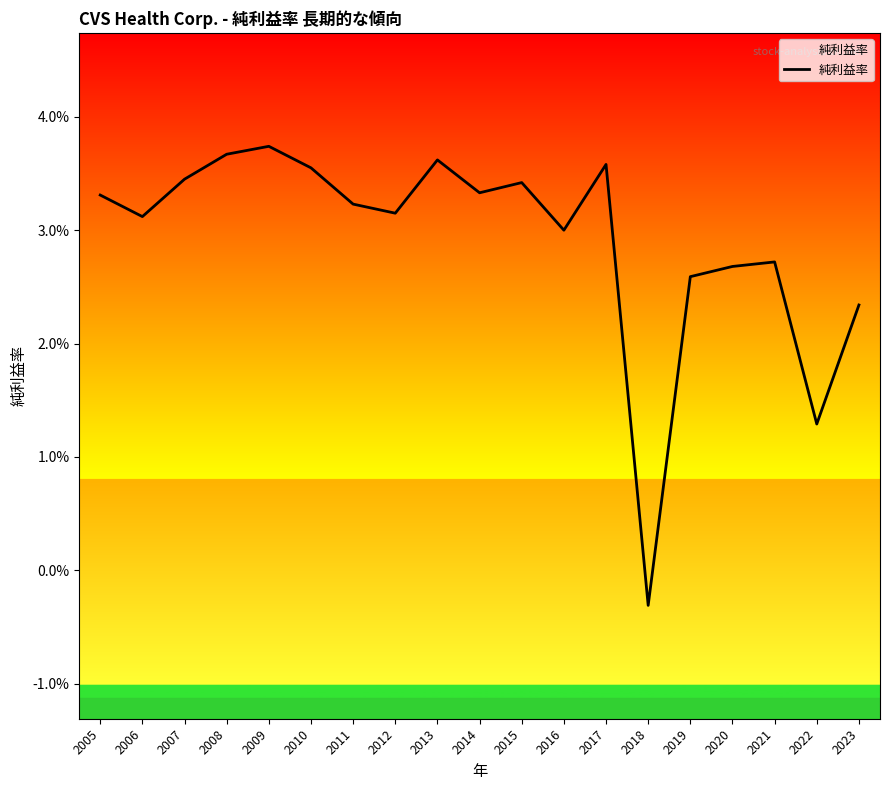

Does the chart display data point markers on the line(s)?

No